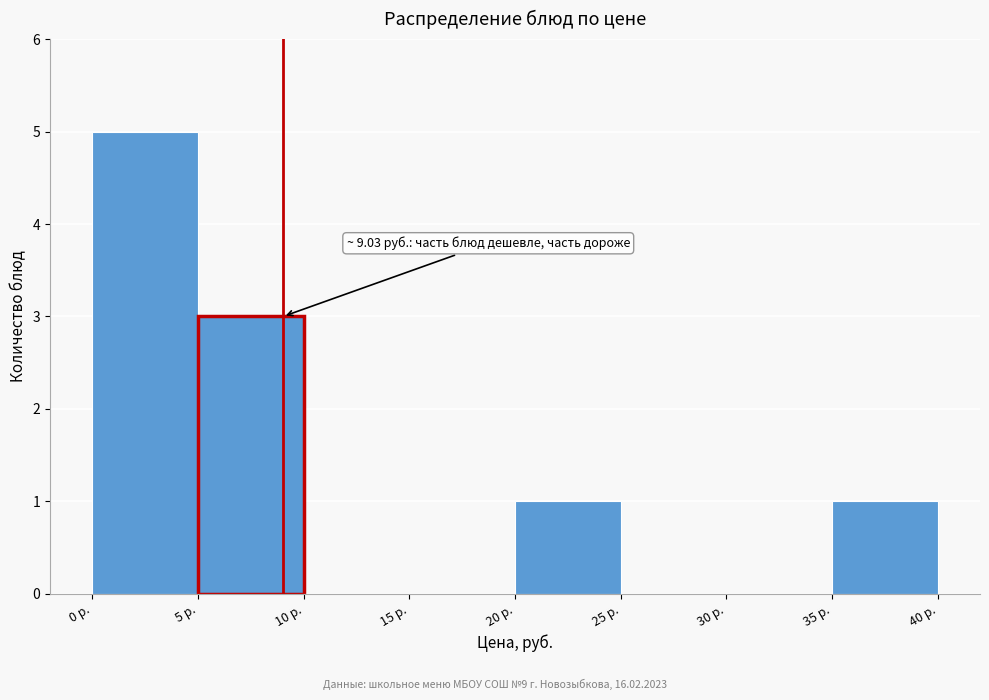

Which range on the x-axis has the tallest bar?

0 to 5